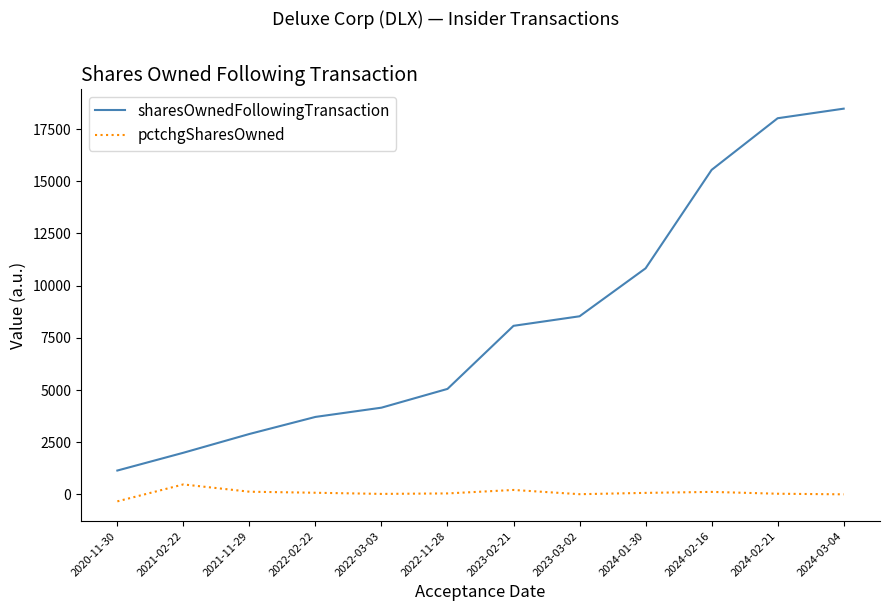

List the series in order of their overall mean, lowest first.

pctchgSharesOwned, sharesOwnedFollowingTransaction